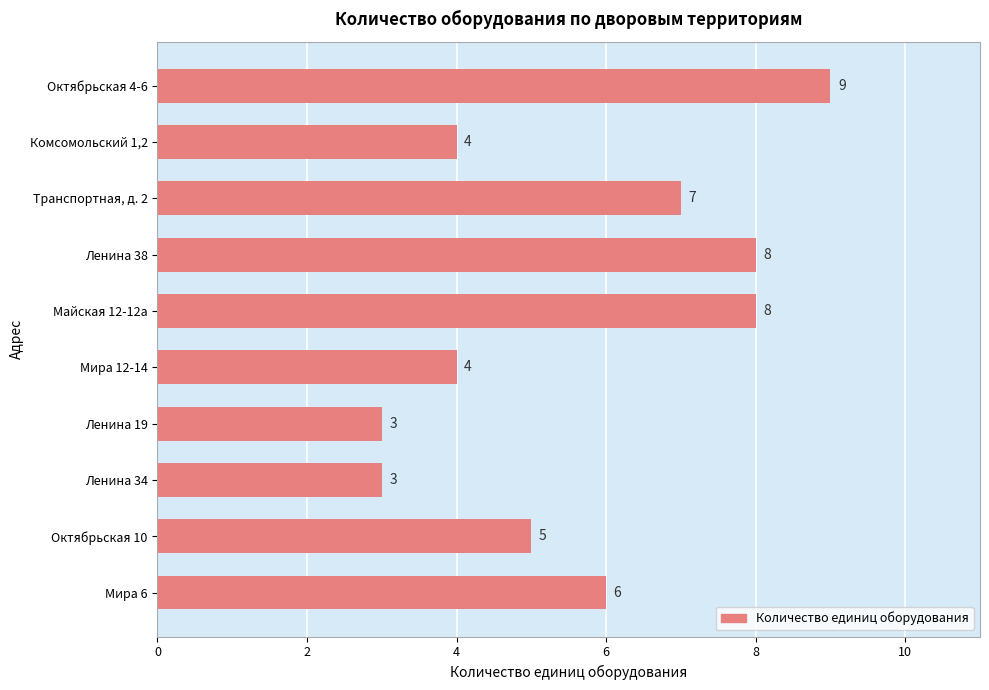

What is the difference between the second highest and minimum values?

5